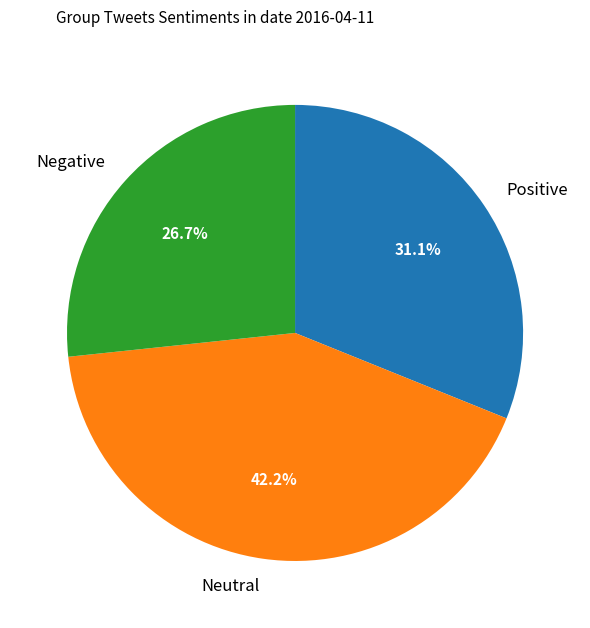

What is the total percentage of Neutral and Negative?

68.9%